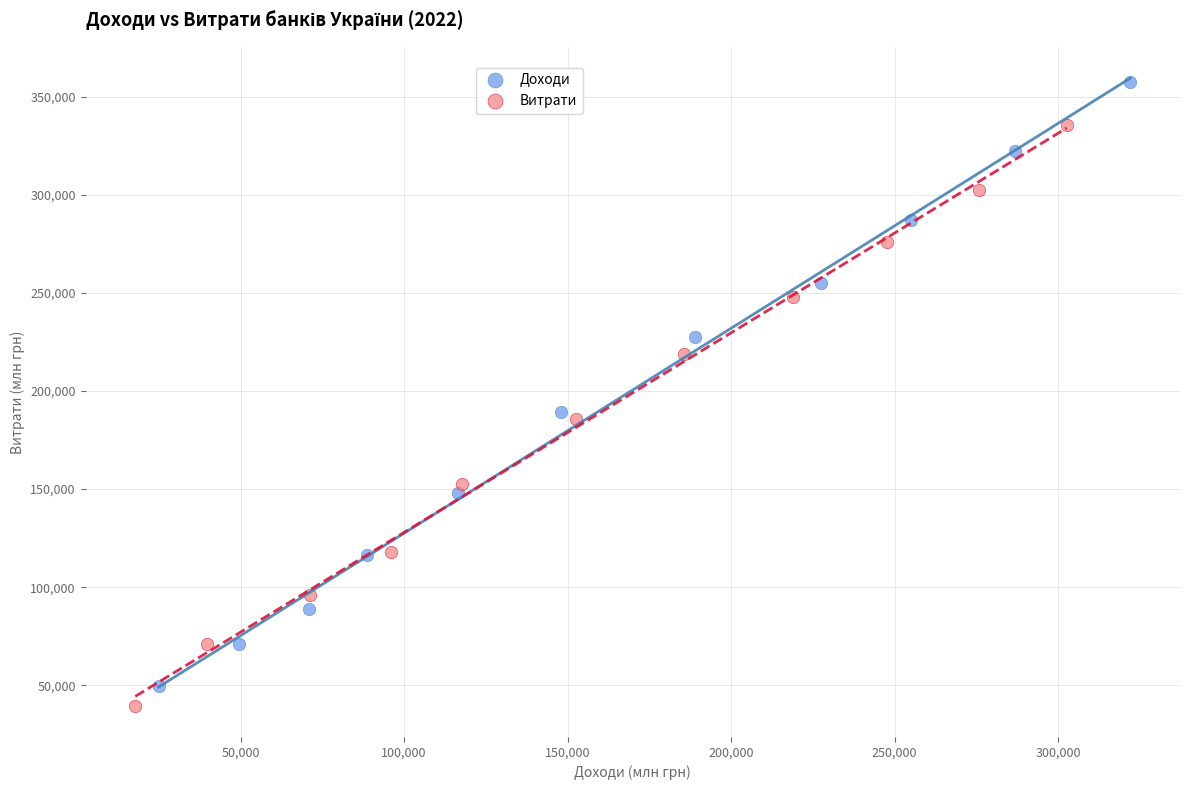

Which series contains the highest Y value?

Доходи